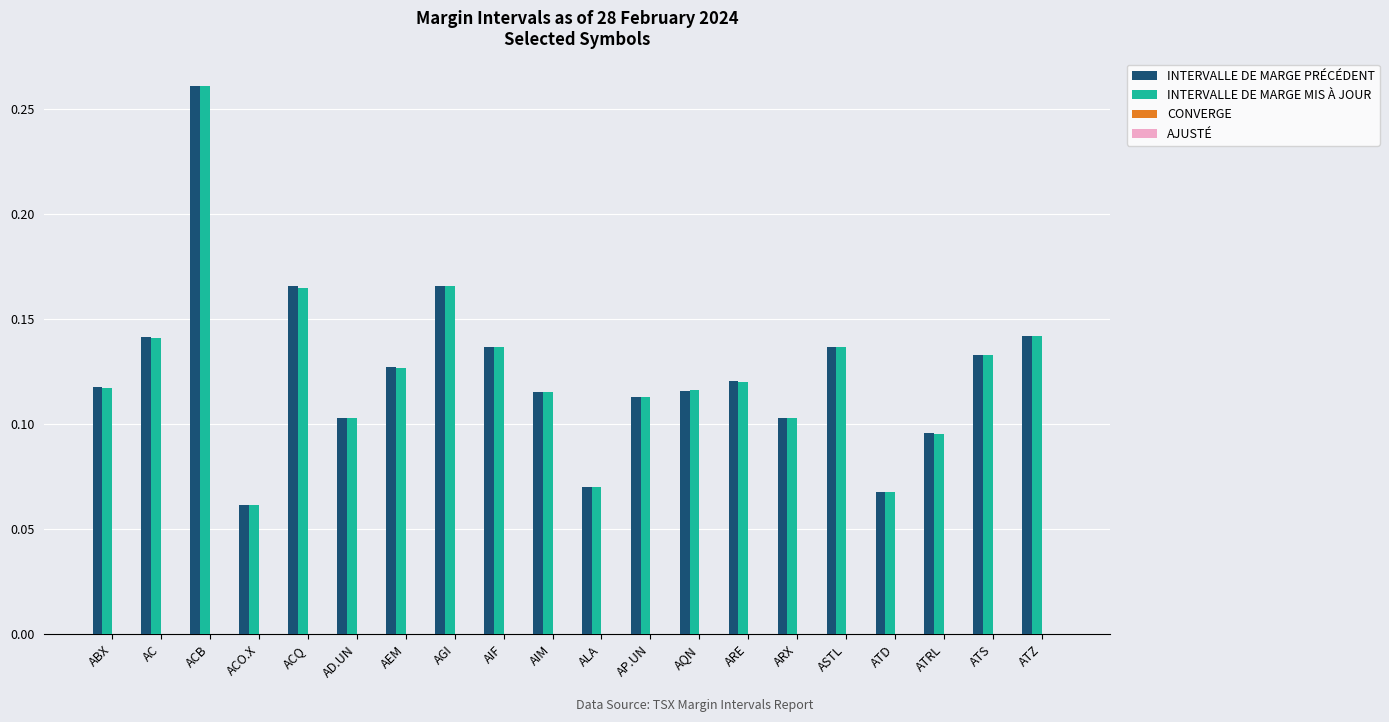

What is the sum of all INTERVALLE DE MARGE MIS À JOUR values?

2.5